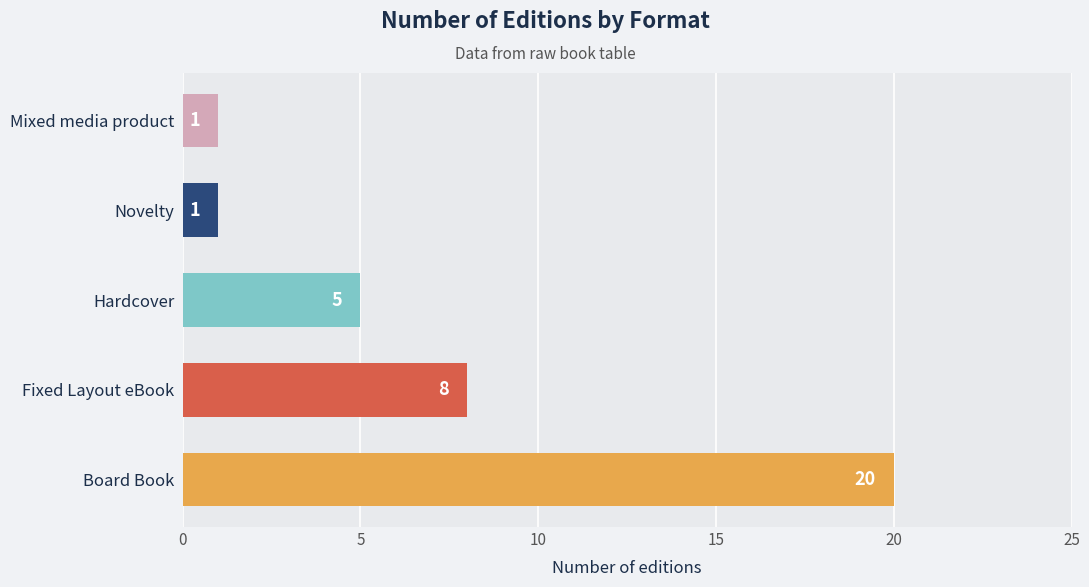

The chart shows a value of 14 at Fixed Layout eBook. True or false?

False